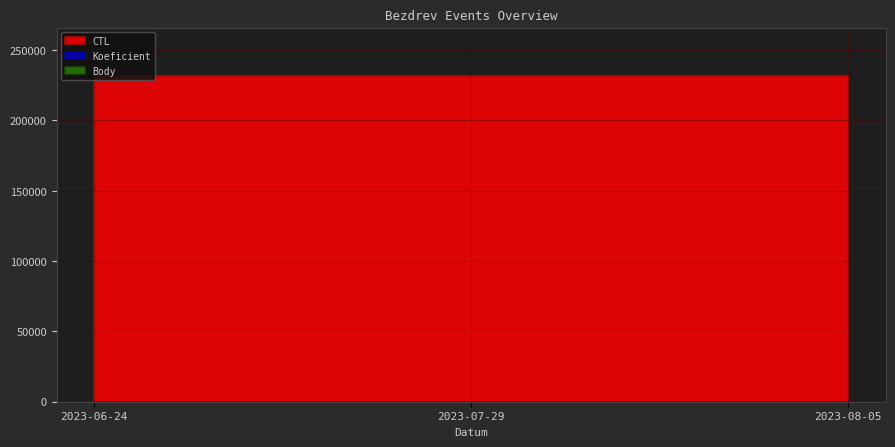

How many data points in Koeficient are less than 2?

1